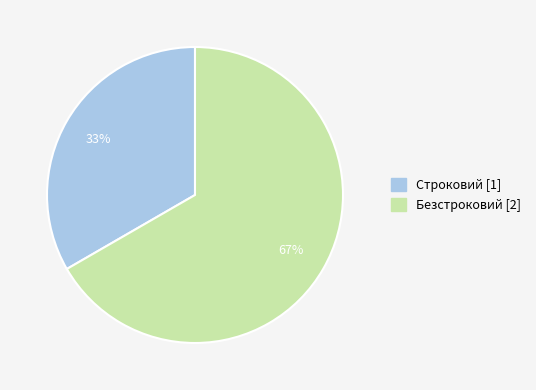

Rank the categories by value from highest to lowest.

Безстроковий, Строковий